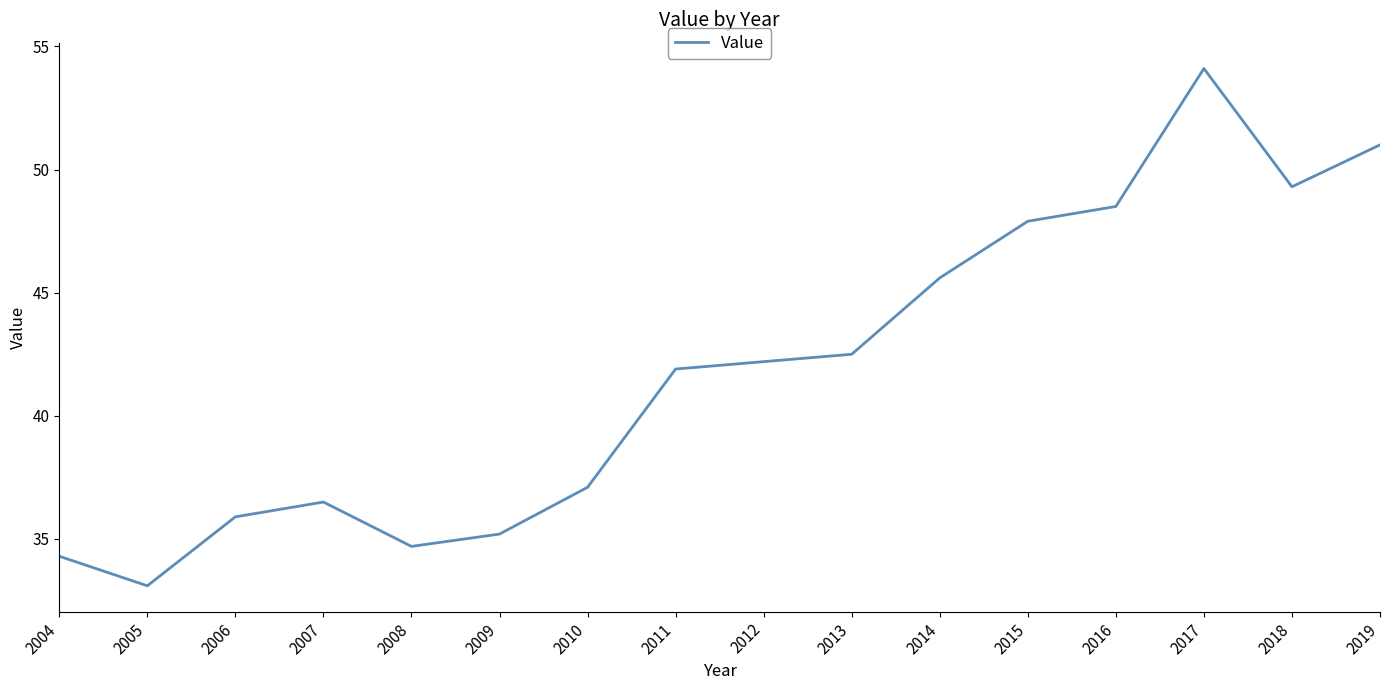

What is the change in value from 2014 to 2019?

+5.4